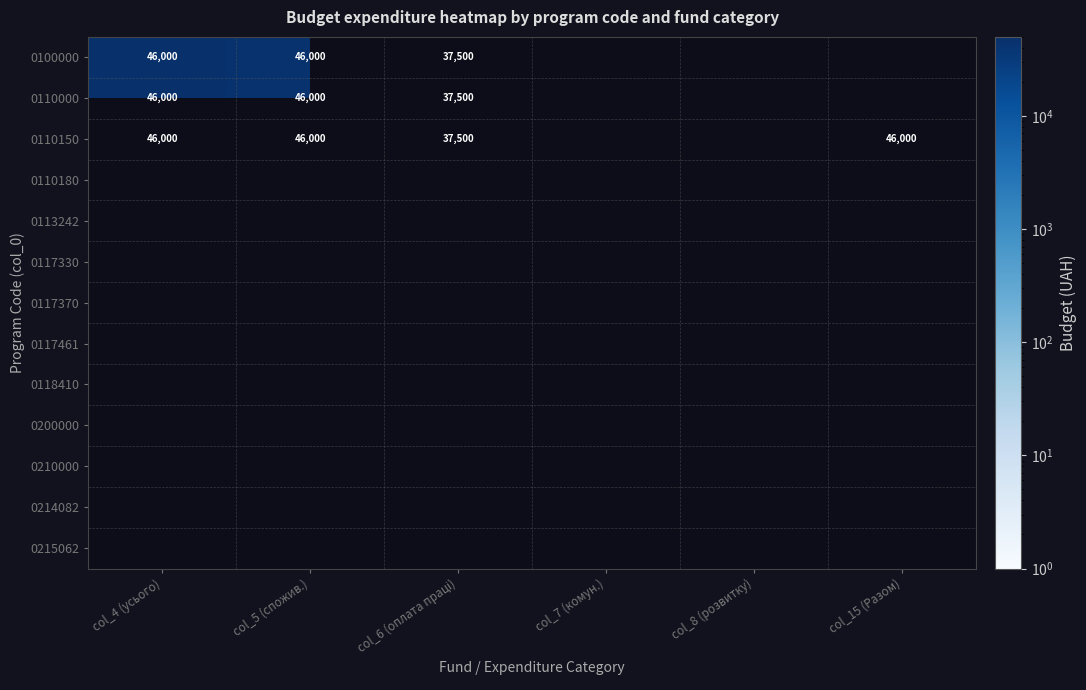

True or false: 0110150 has a value of 46000 at col_15 (Разом).

True